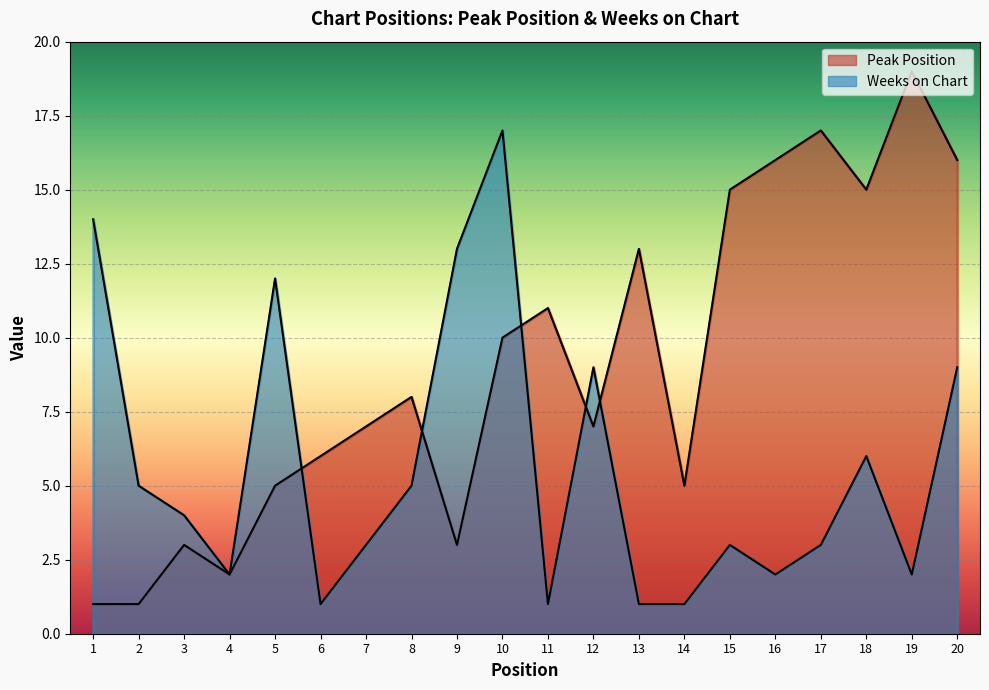

At which category does the chart reach its peak across all series?

19